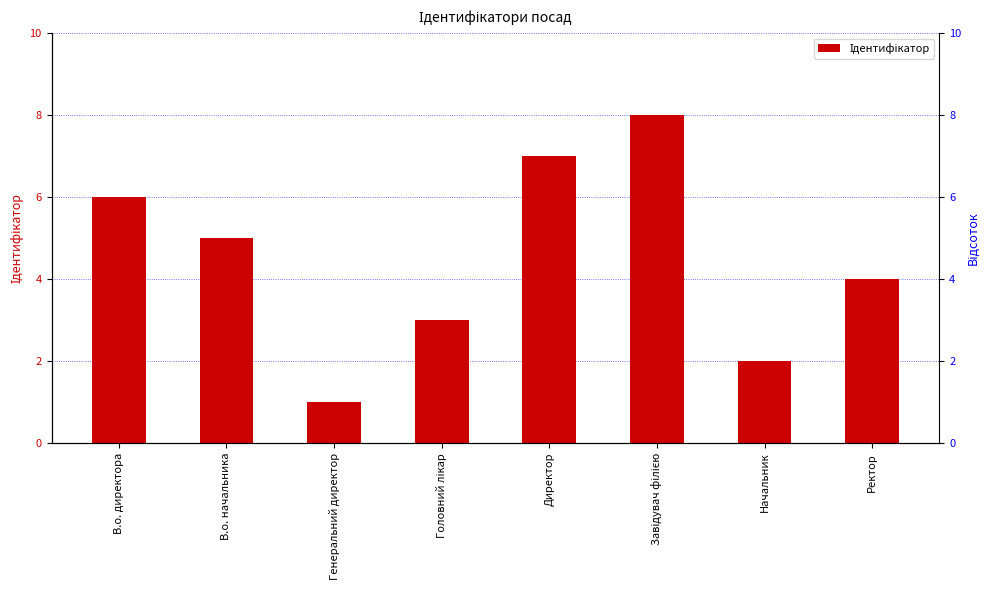

Is it true that the value at Начальник is 0?

False